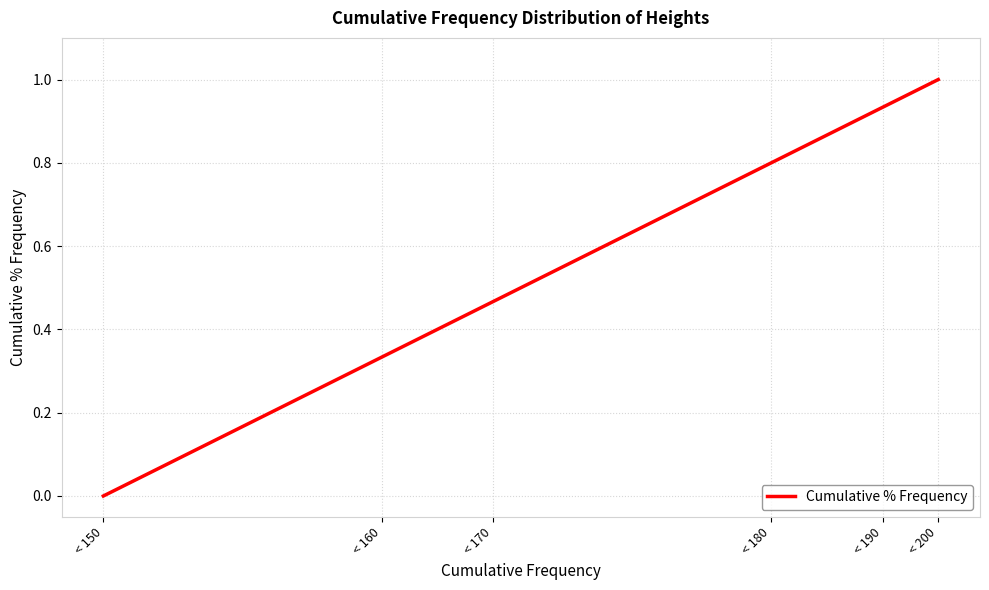

The chart shows a value of 1.7 at < 200. True or false?

False